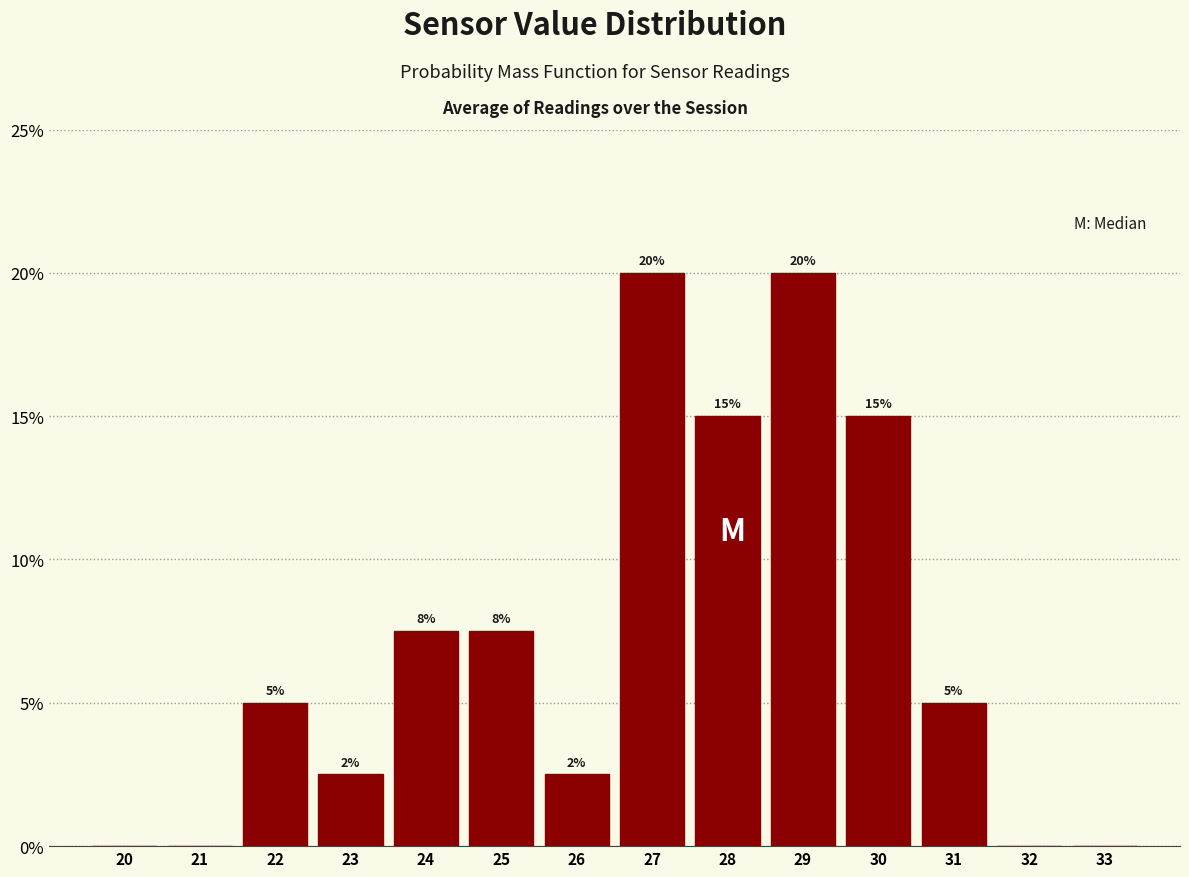

The chart shows a value of 2.5 at 26. True or false?

True